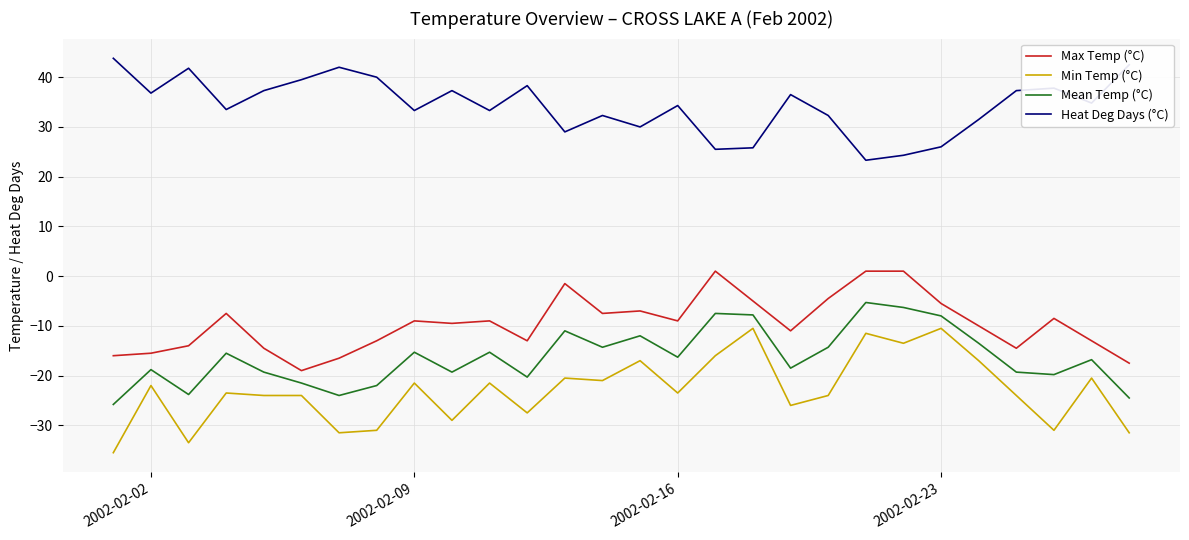

Which series has the largest total across all categories?

Heat Deg Days (°C)